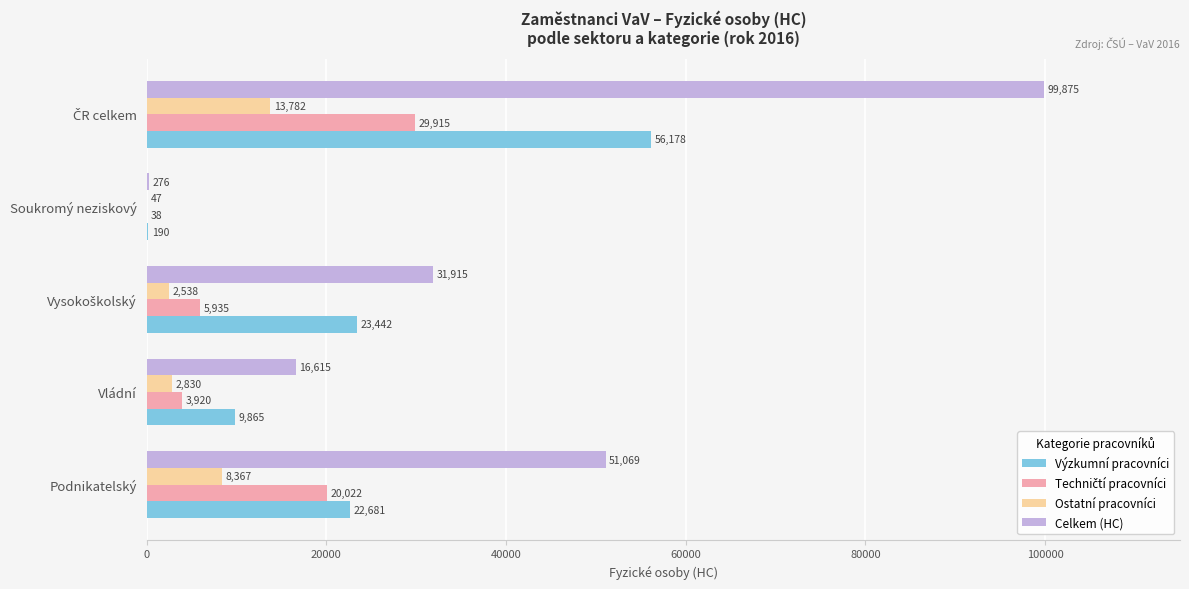

What is the maximum value shown in the chart?

99874.9